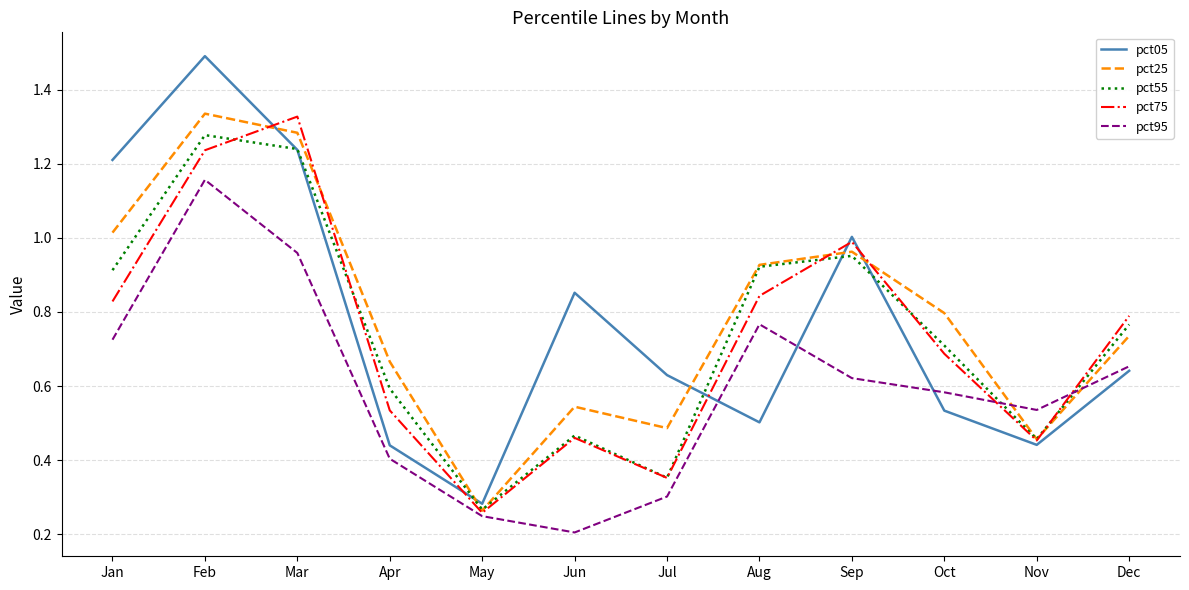

What is the total value across all series at Dec?

3.6